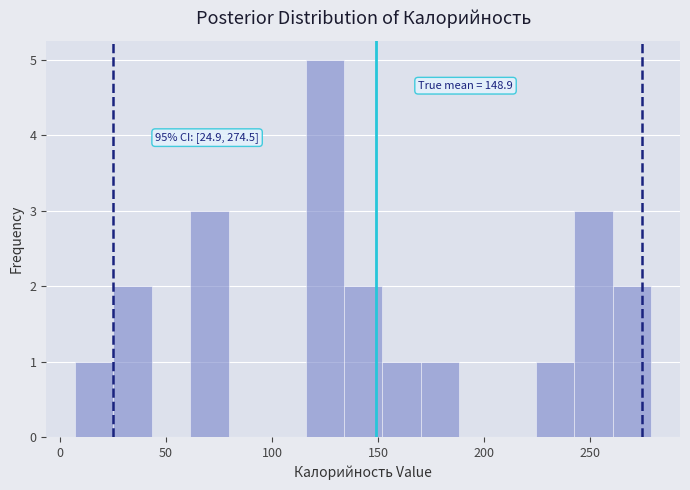

Around what value on the x-axis is the tallest bar? Give the approximate position of its centre, as read against the axis.

125